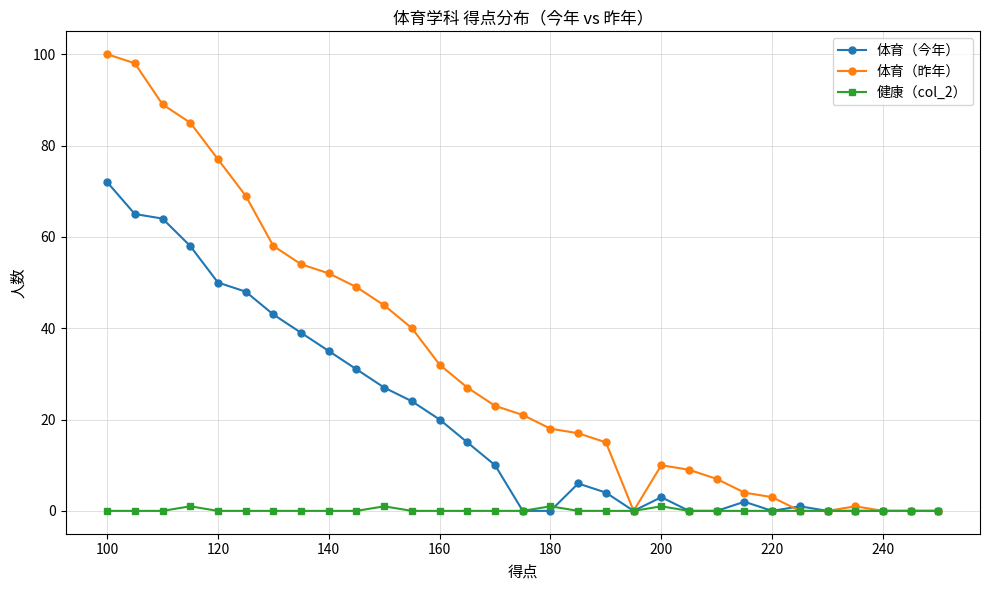

Reading left to right, what are all the values shown in this chart?

体育（今年）: 72	65	64	58	50	48	43	39	35	31	27	24	20	15	10	0	0	6	4	0	3	0	0	2	0	1	0	0	0	0	0
体育（昨年）: 100	98	89	85	77	69	58	54	52	49	45	40	32	27	23	21	18	17	15	0	10	9	7	4	3	0	0	1	0	0	0
健康（col_2）: 0	0	0	1	0	0	0	0	0	0	1	0	0	0	0	0	1	0	0	0	1	0	0	0	0	0	0	0	0	0	0